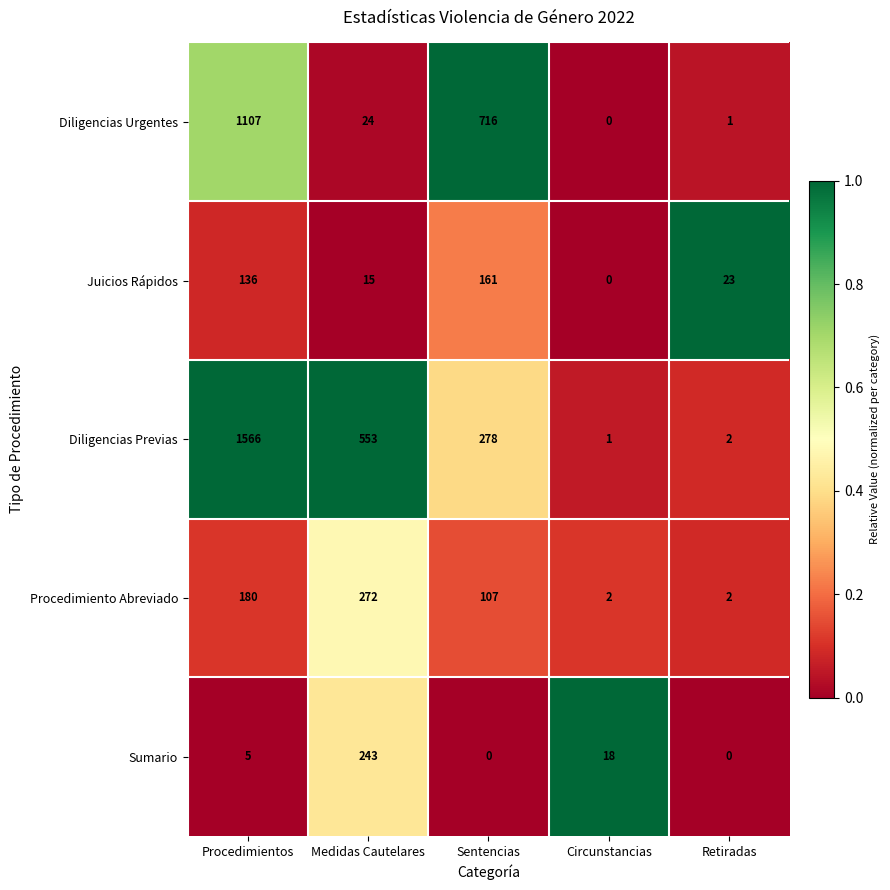

Between Sentencias and Retiradas, which series saw the biggest shift?

Diligencias Urgentes